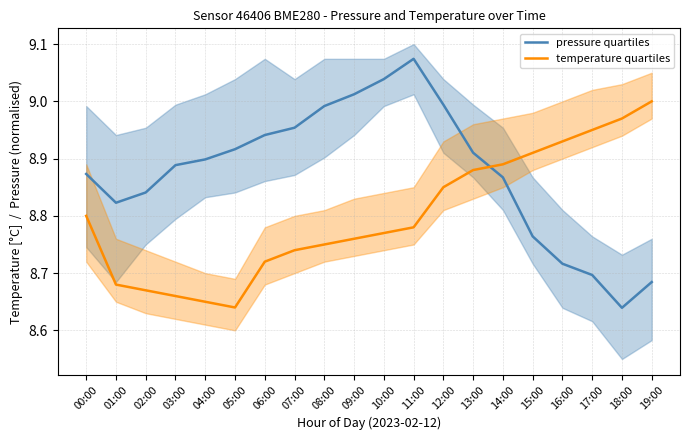

What is the sum of all pressure quartiles values?

177.5